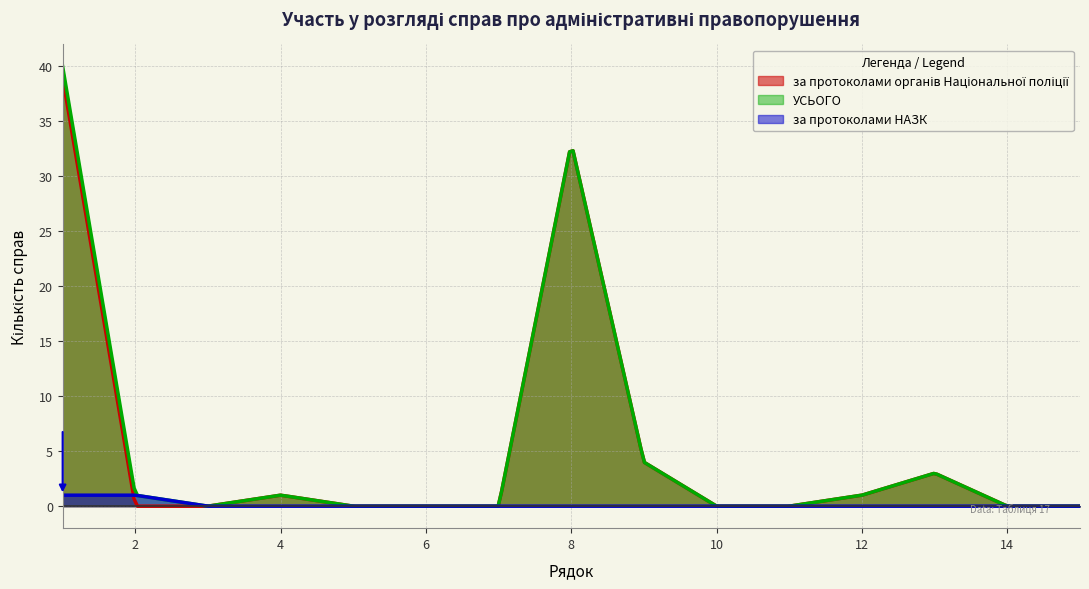

True or false: за протоколами НАЗК has more than 1 interior local peaks.

False